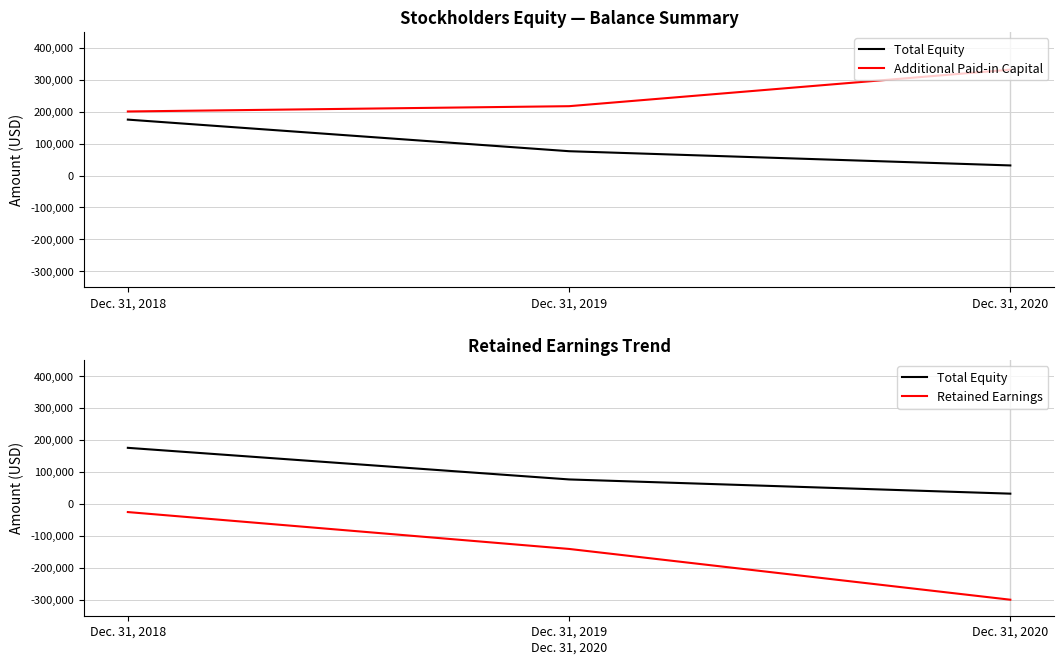

What is the value of the Additional Paid-in Capital point at the 1st from the left?

200717